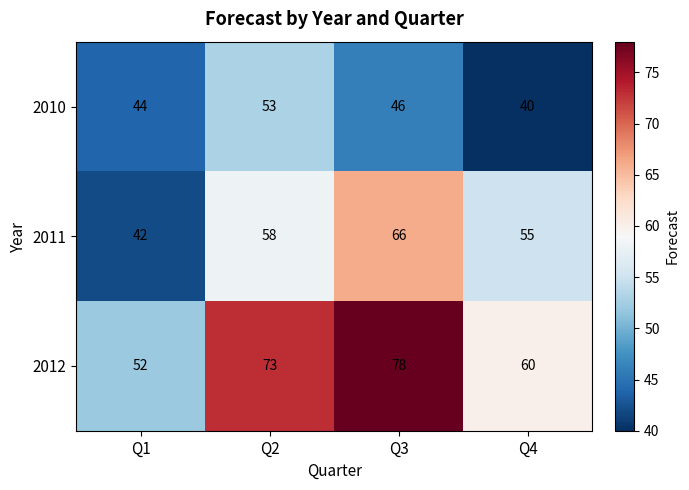

Count the number of data series in this chart.

3